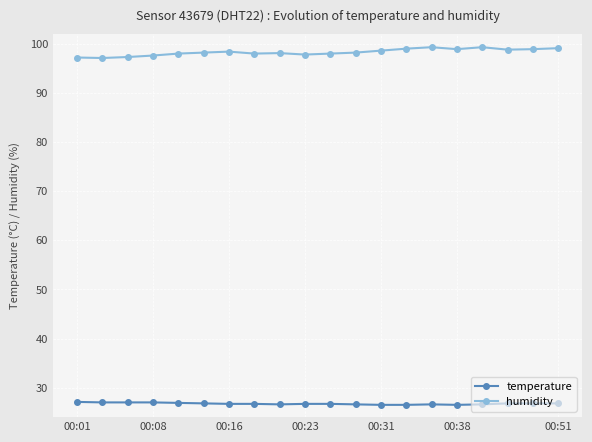

True or false: humidity and temperature intersect in this chart.

False